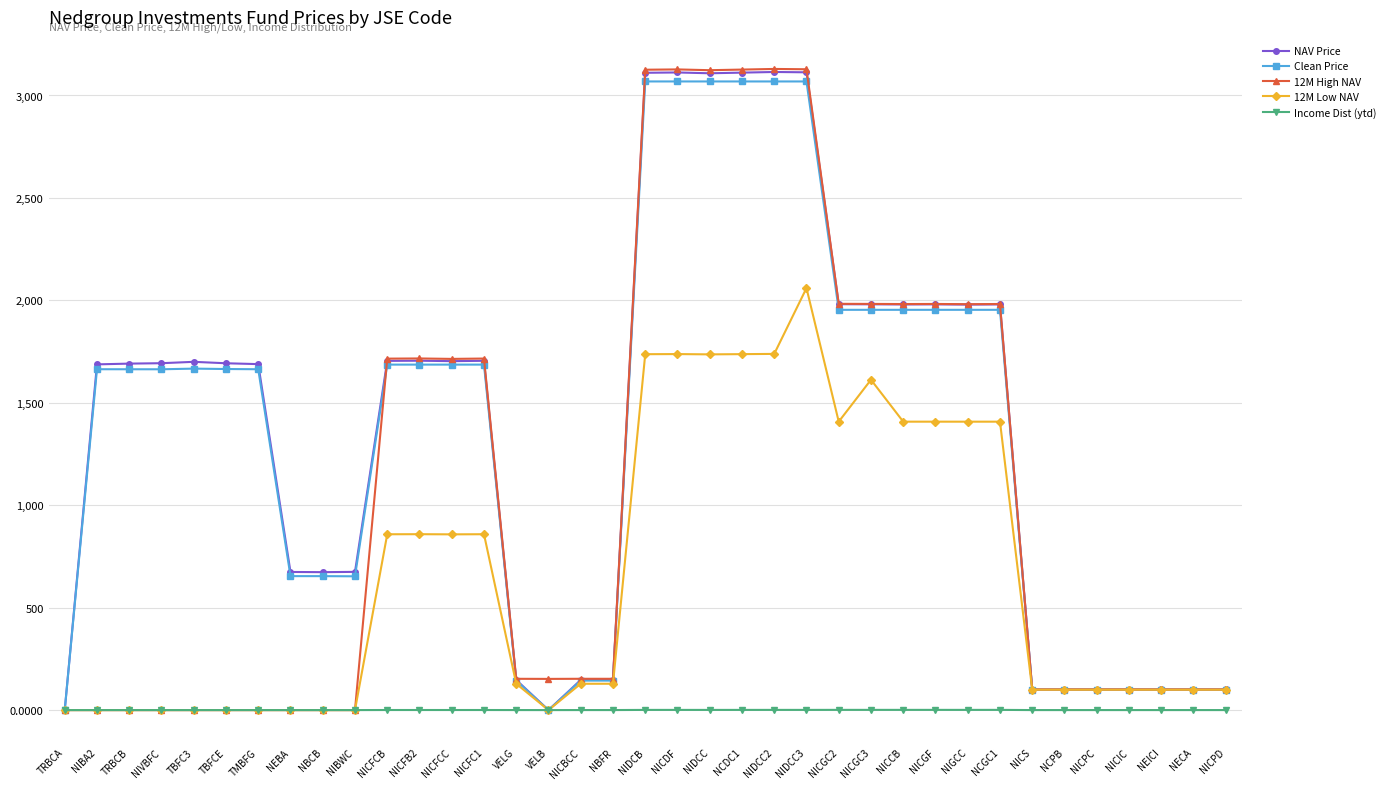

What is the difference between the highest and lowest values at NEBA?

674.2